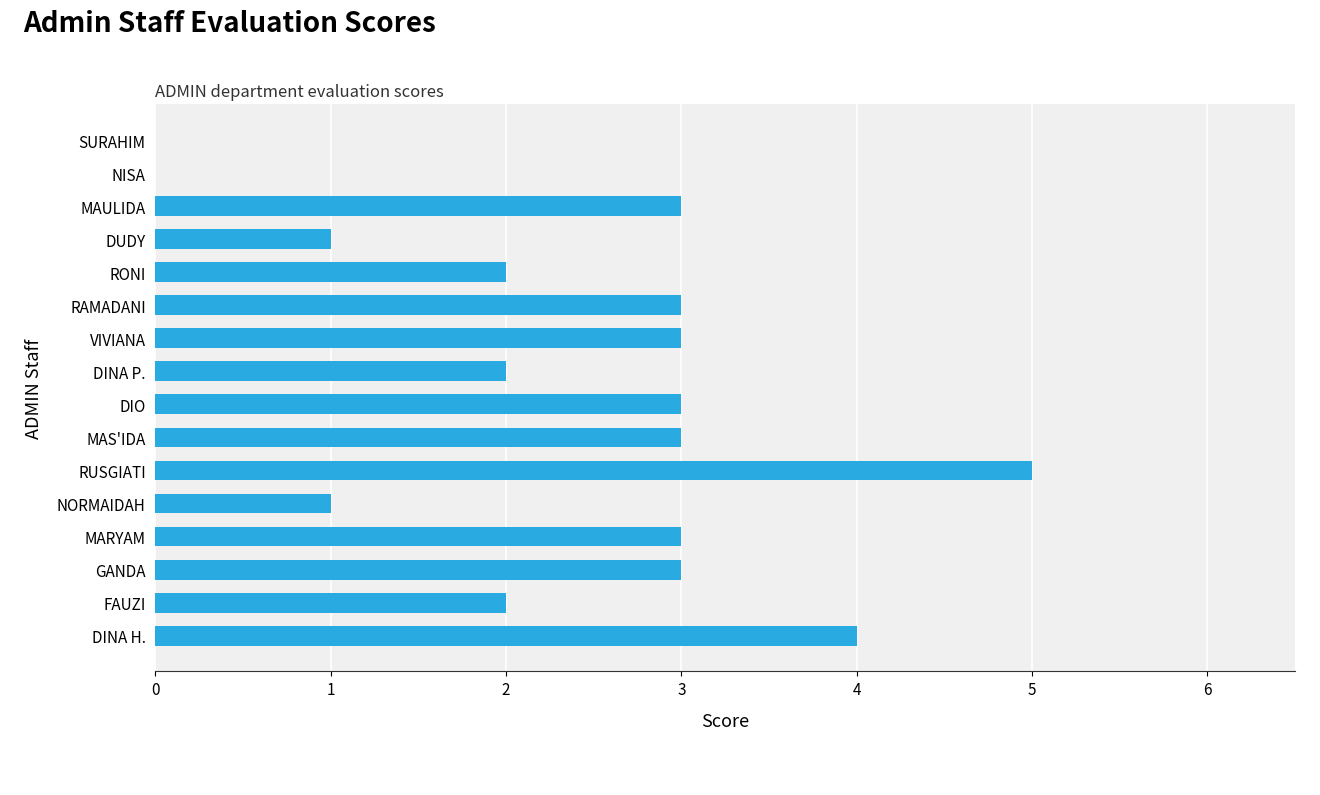

Reading bottom to top, what are all the values shown in this chart?

DINA H.=4	FAUZI=2	GANDA=3	MARYAM=3	NORMAIDAH=1	RUSGIATI=5	MAS'IDA=3	DIO=3	DINA P.=2	VIVIANA=3	RAMADANI=3	RONI=2	DUDY=1	MAULIDA=3	NISA=0	SURAHIM=0